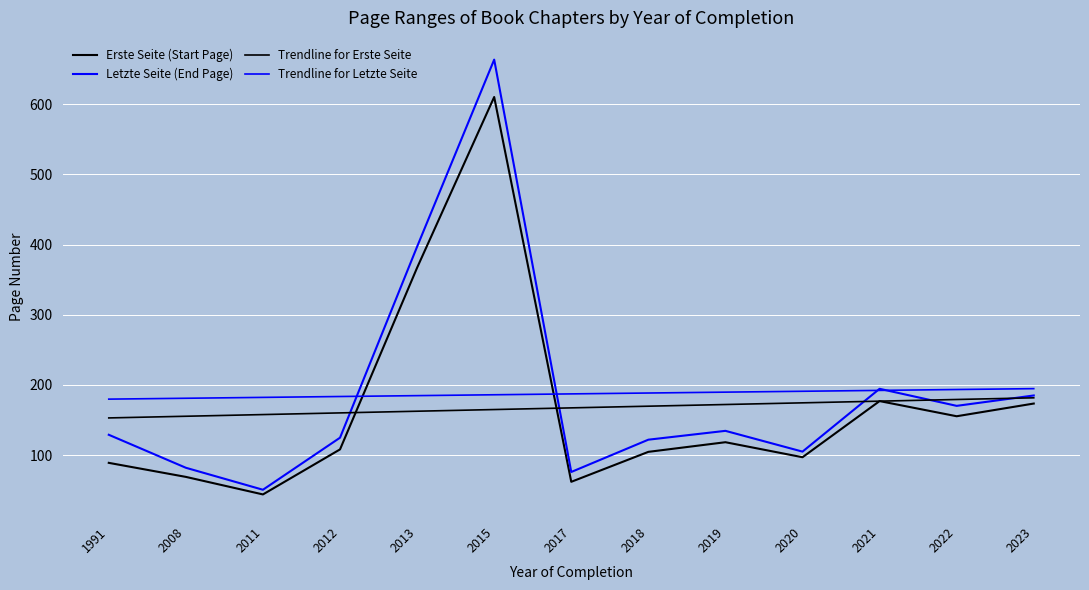

True or false: Letzte Seite (End Page) and Trendline for Erste Seite cross at least once.

True